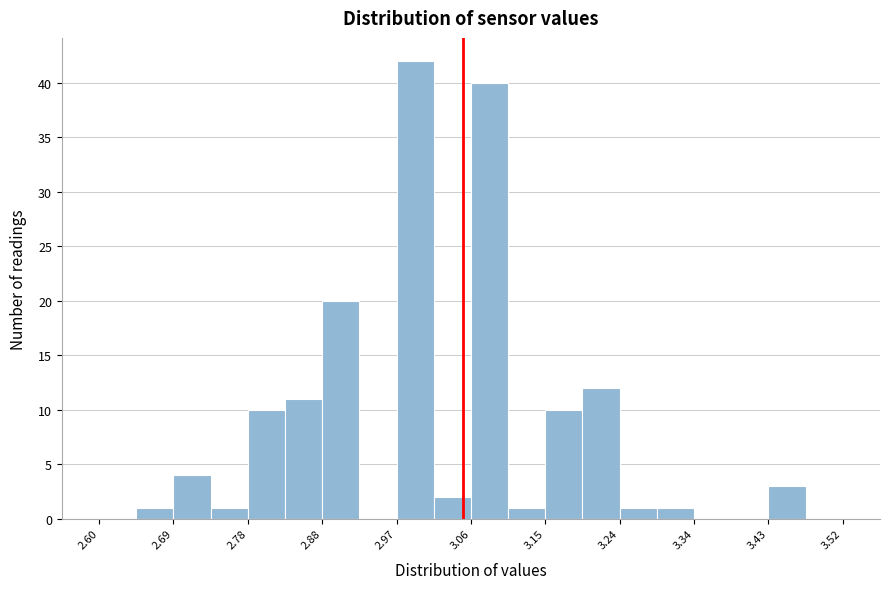

What is the height of the bar covering 3.244 to 3.290 on the x-axis? Neither the bar edges nor the heights are printed on the chart, so give them approximately, as read against the axes.

1